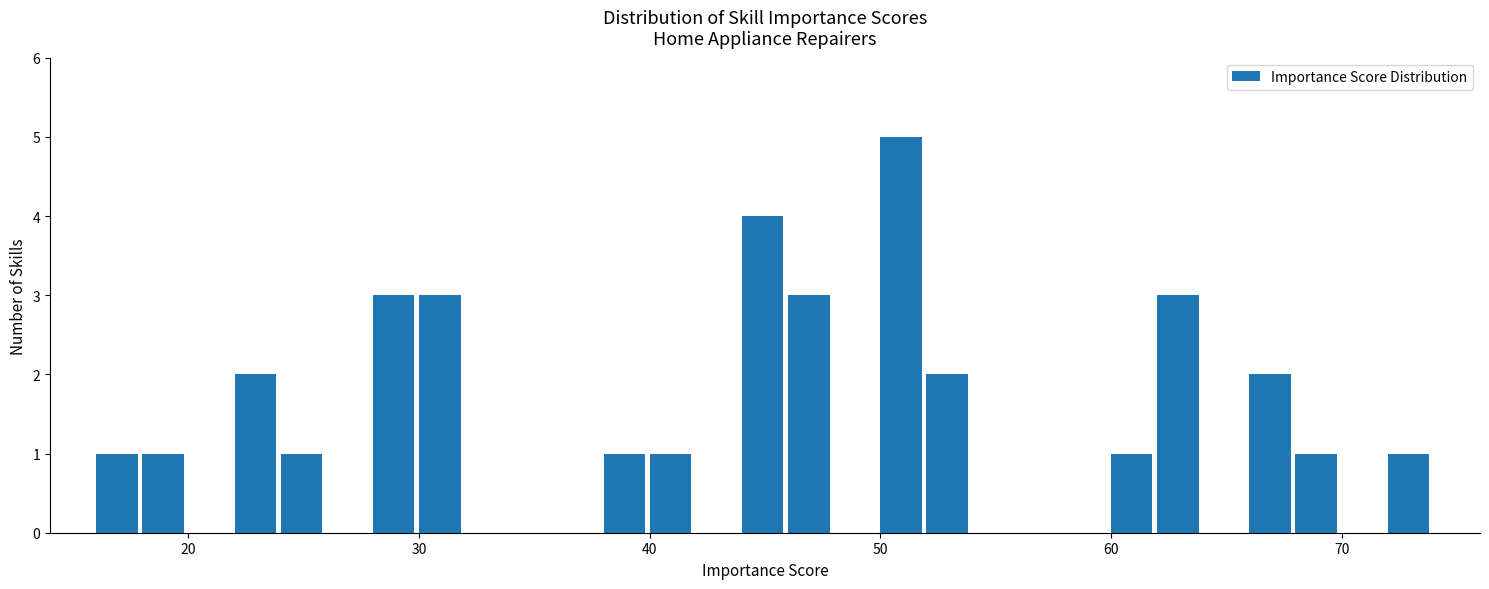

Read against the x-axis, roughly where is the centre of the tallest bar?

51